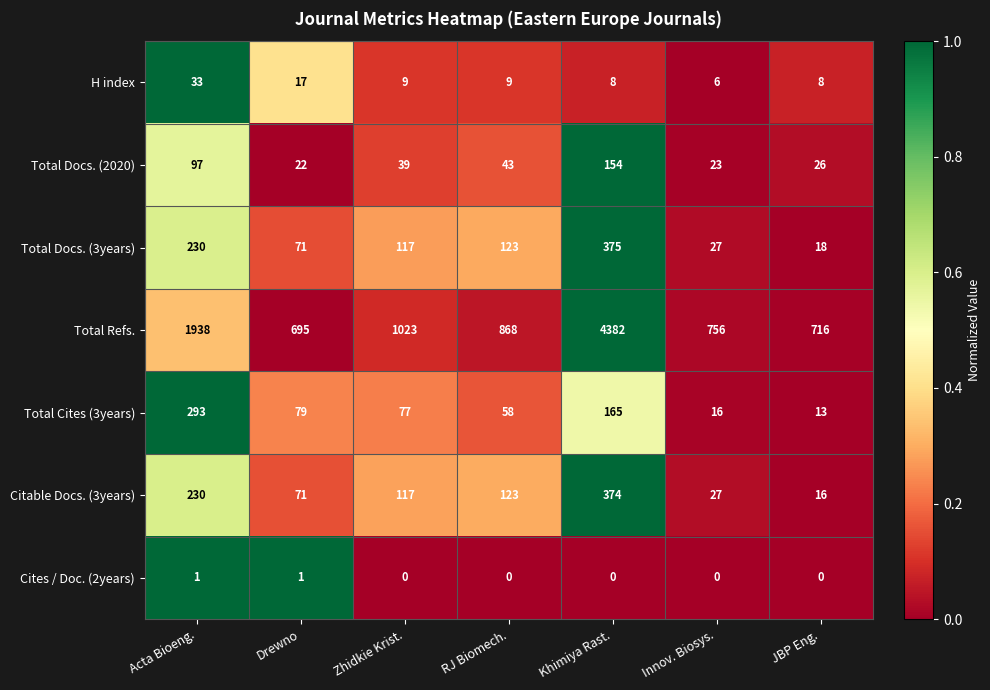

Rank the series by their maximum value, from lowest to highest.

Cites / Doc. (2years), H index, Total Docs. (2020), Total Cites (3years), Citable Docs. (3years), Total Docs. (3years), Total Refs.